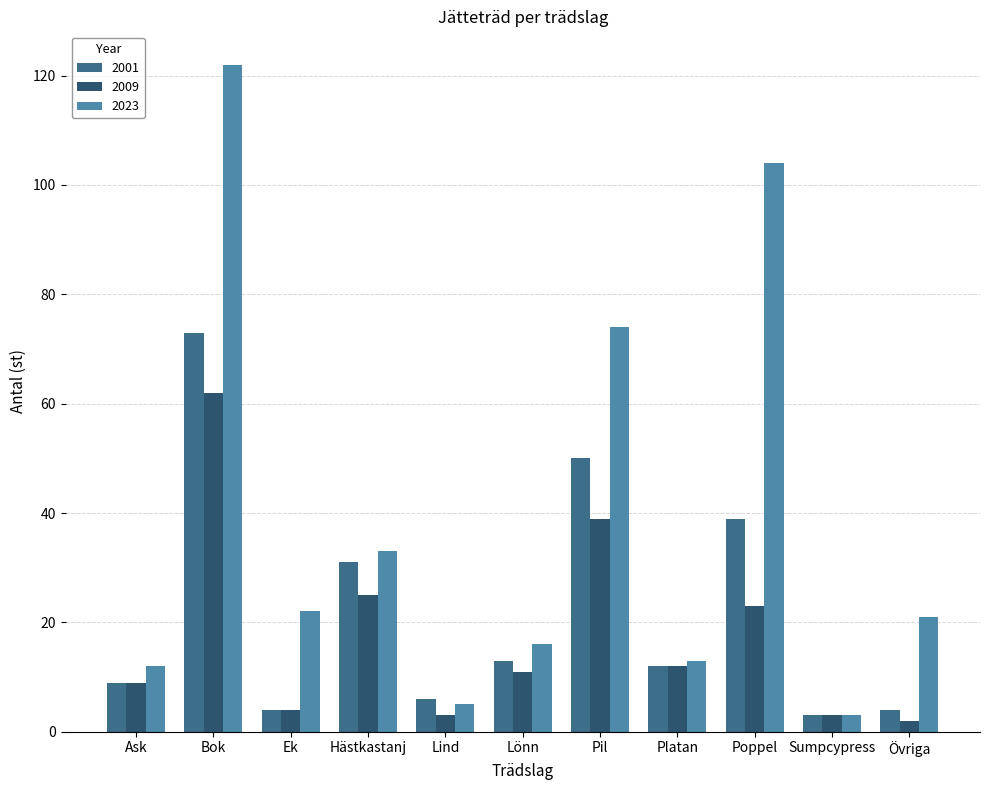

True or false: 2023 has a value of 22 at Ek.

True